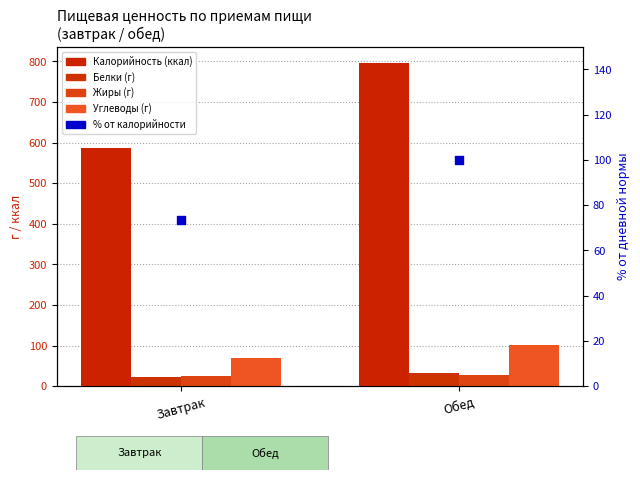

At which category is the sum across all series the highest?

Обед